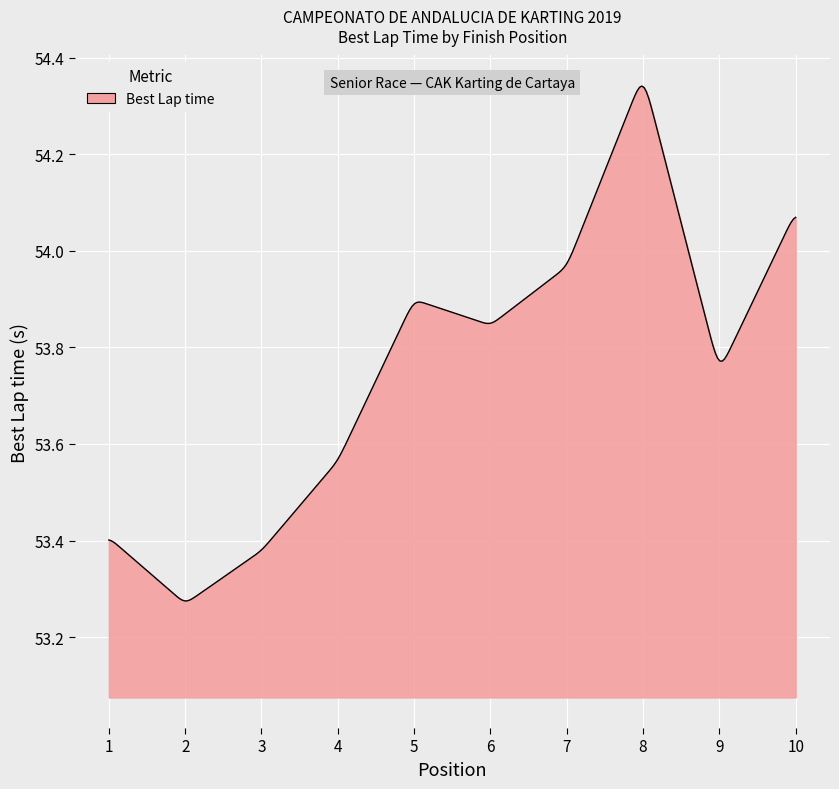

What is the difference between the maximum and minimum values?

1.1